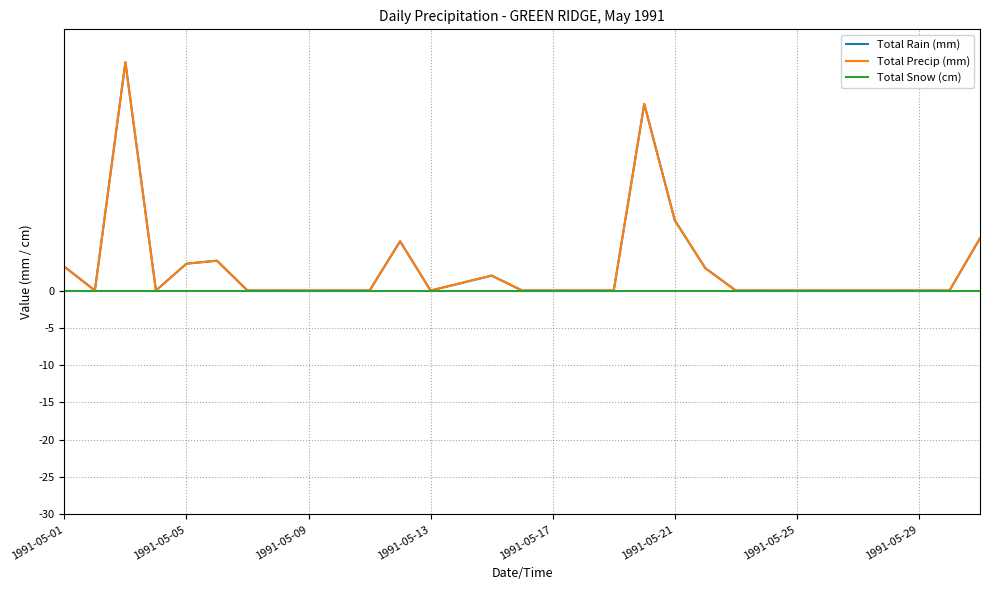

What is the difference between the maximum and minimum values in the Total Rain (mm) series?

30.6